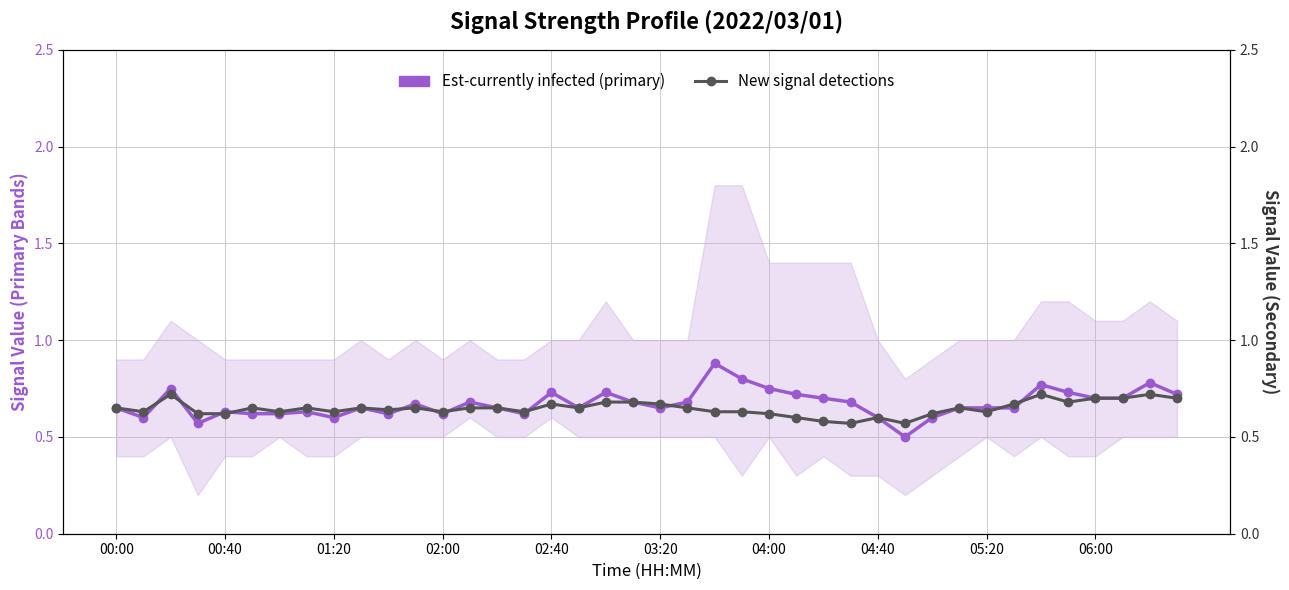

How many intersections are there between Est-currently infected (primary) and New signal detections?

11